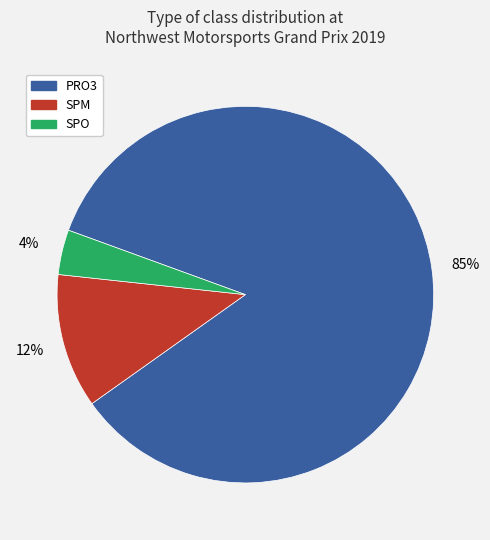

To the nearest percent, what is the average slice percentage?

33%